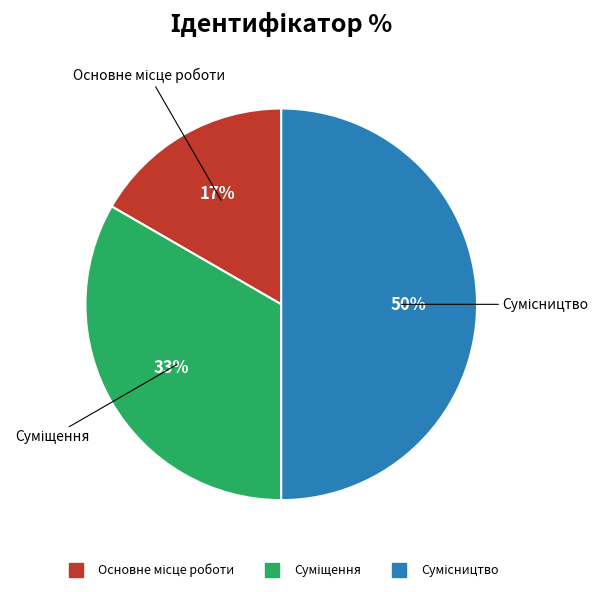

To the nearest percent, what is the average slice percentage?

33%